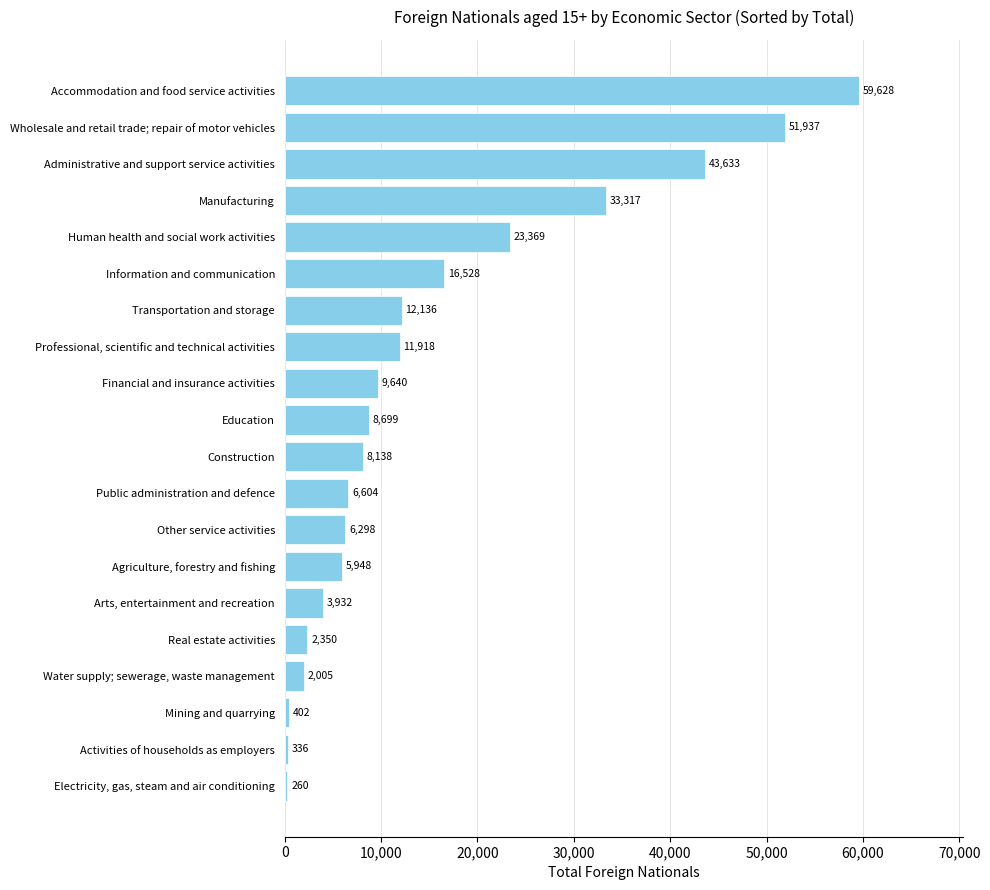

What position from the bottom is Accommodation and food service activities?

20